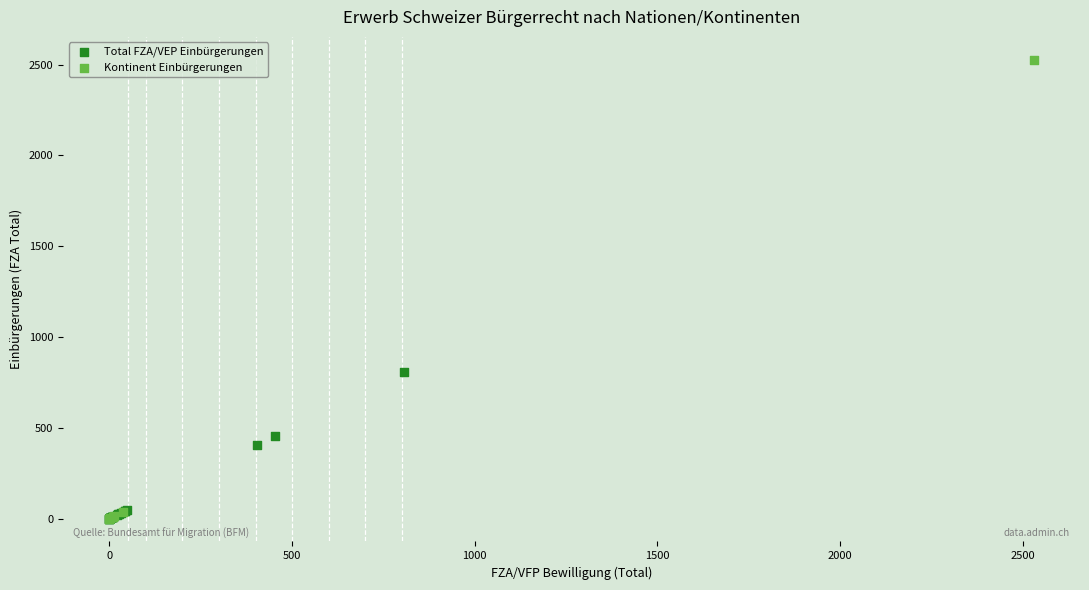

Which series has the largest Y range (max minus min)?

Kontinent Einbürgerungen